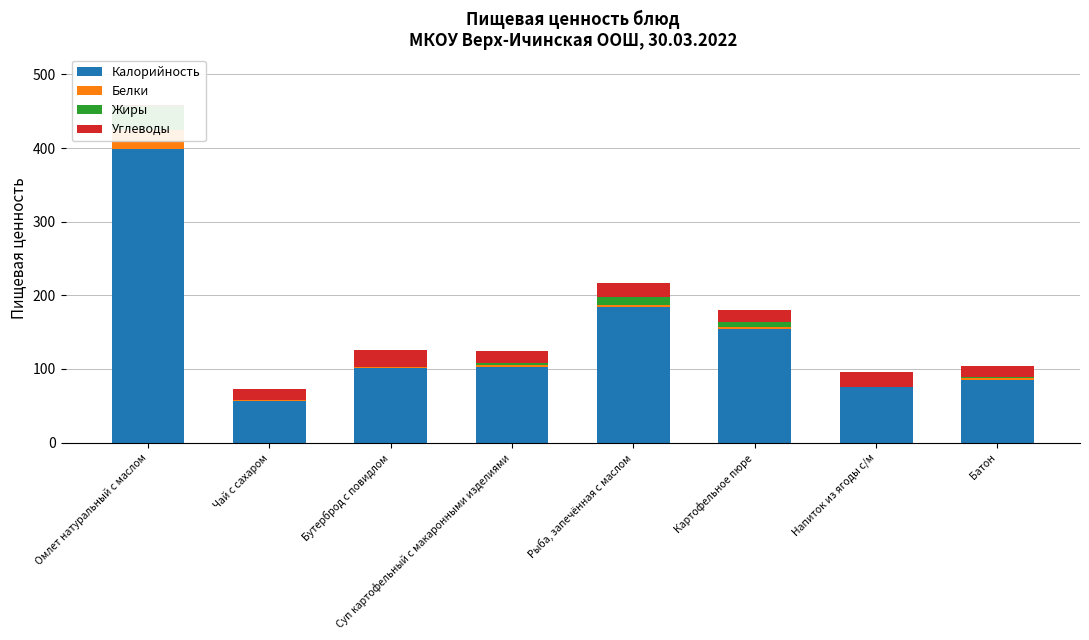

What are all the series names shown in the legend?

Калорийность, Белки, Жиры, Углеводы